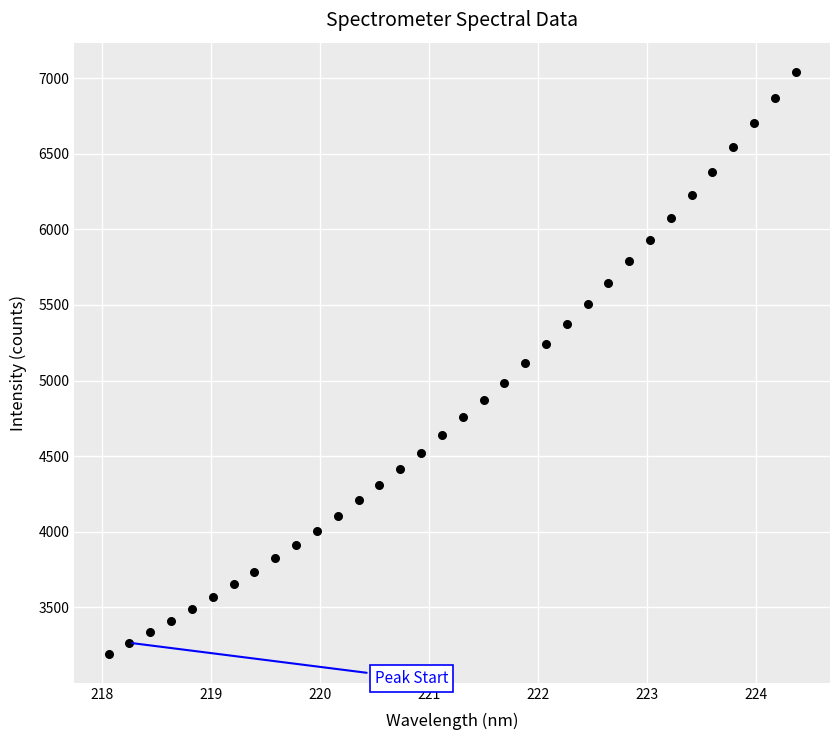

What is the range of X values (max minus min)?

6.3